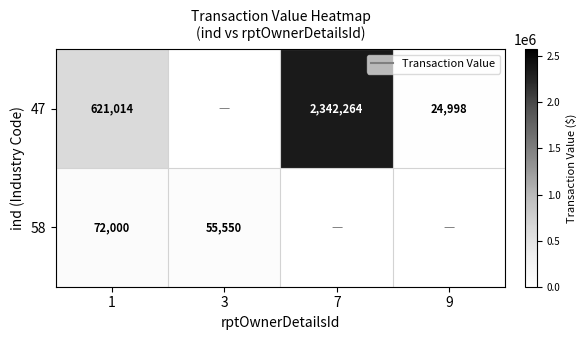

At 1, list the series in order from largest to smallest.

47, 58